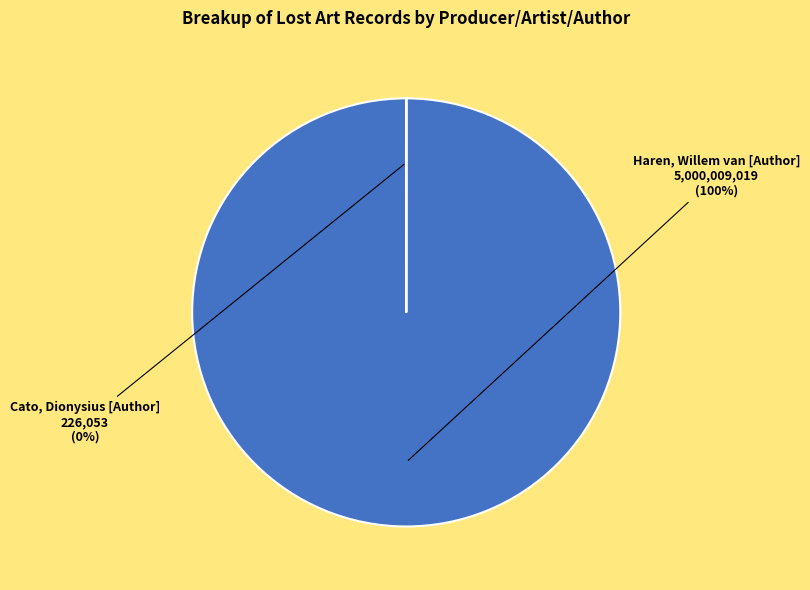

How many slices are in this pie chart?

2